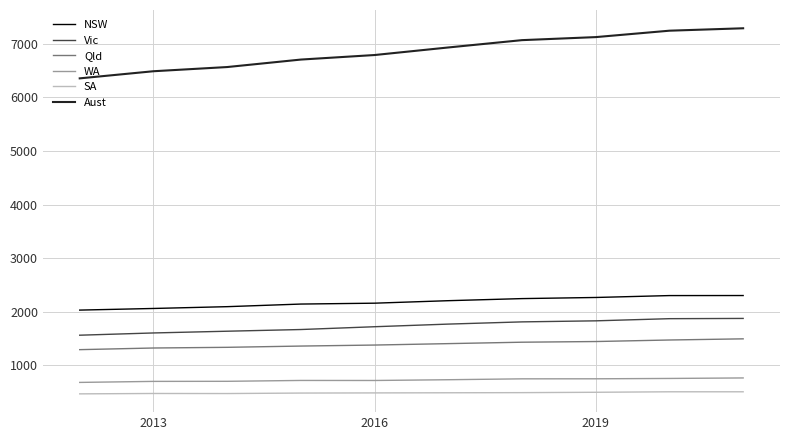

Which series has the largest total across all categories?

Aust